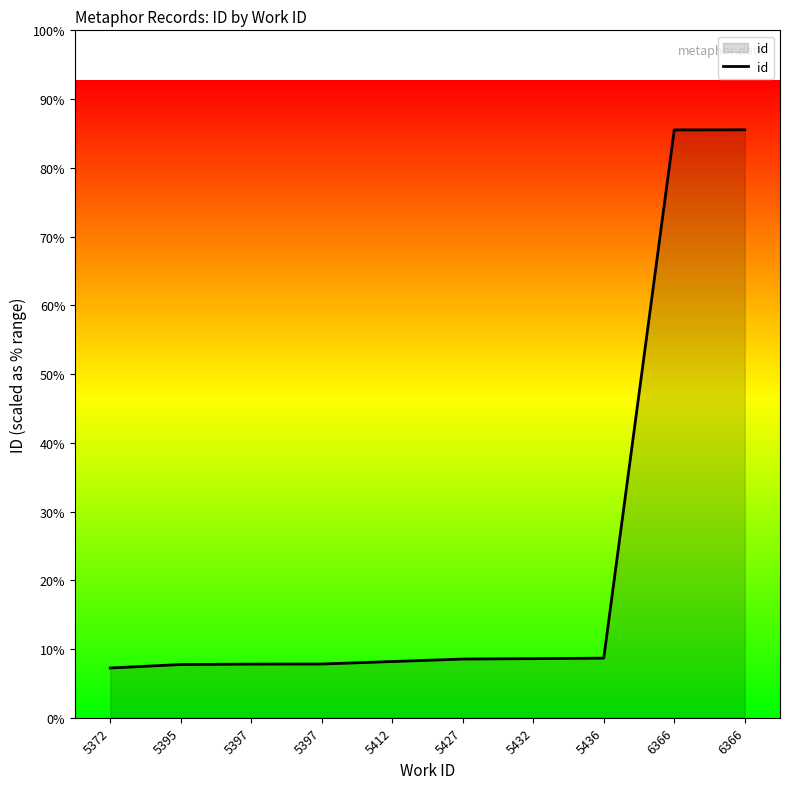

Reading left to right, extract all data points from this chart.

14448	14483	14487	14488	14513	14538	14542	14547	19858	19859